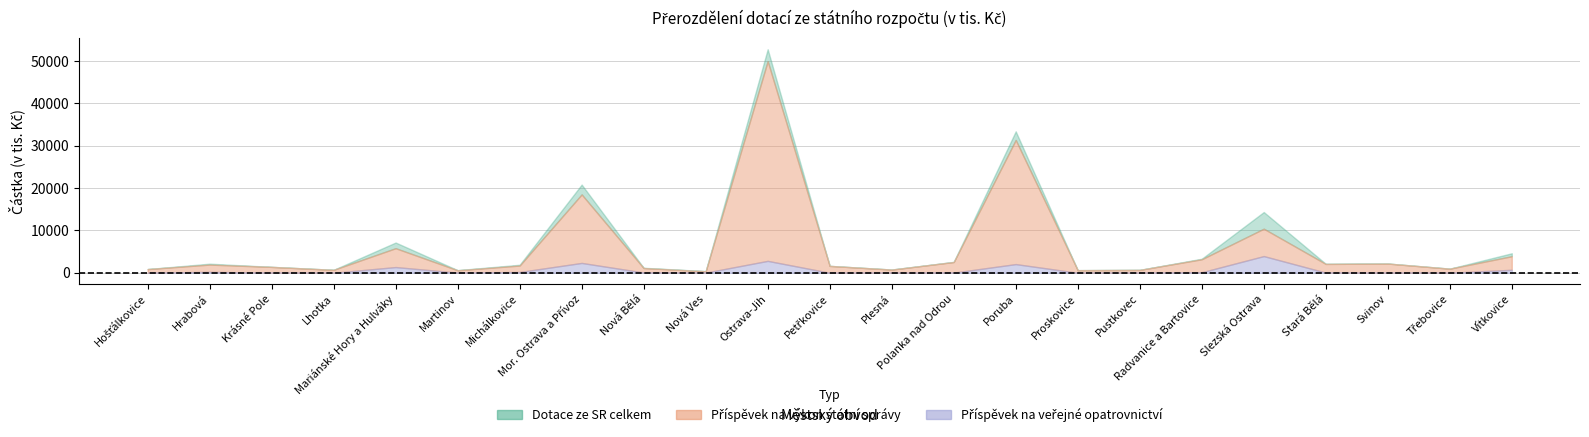

Where does the Příspěvek na veřejné opatrovnictví series first go above 31?

Hrabová